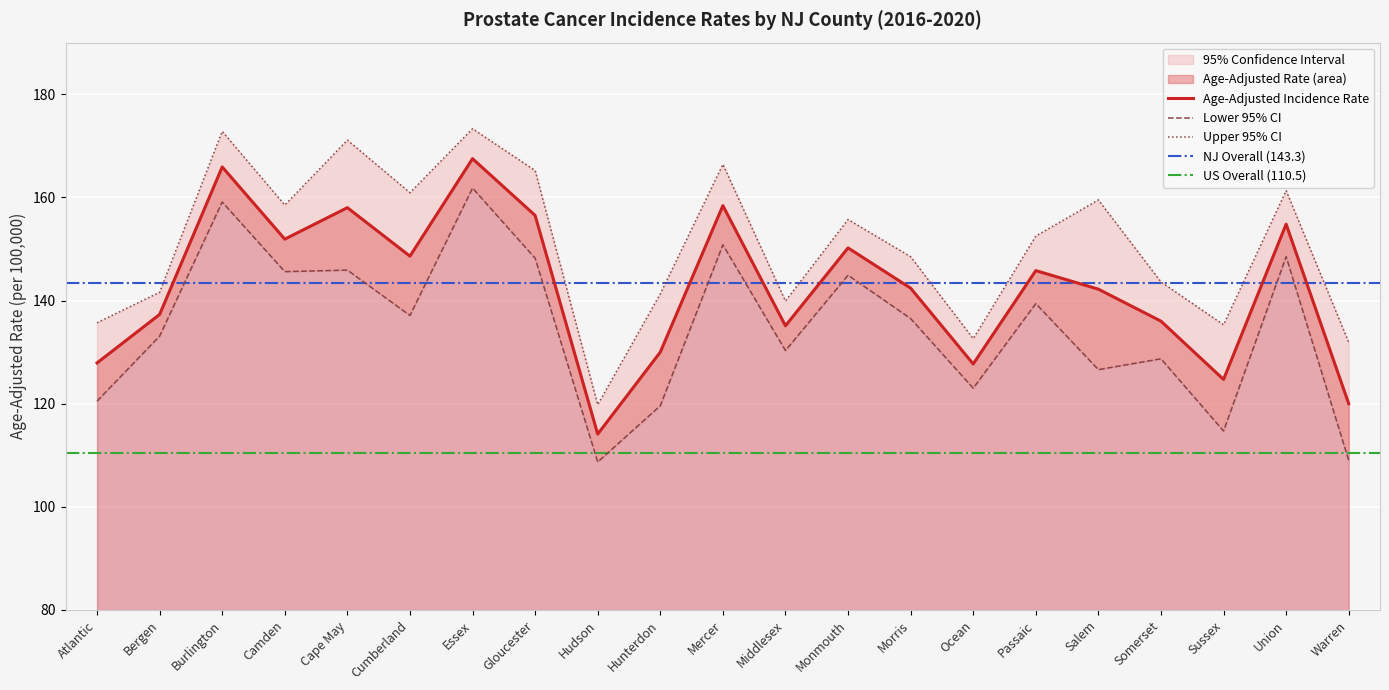

What is the label of the 8th point from the right?

Morris